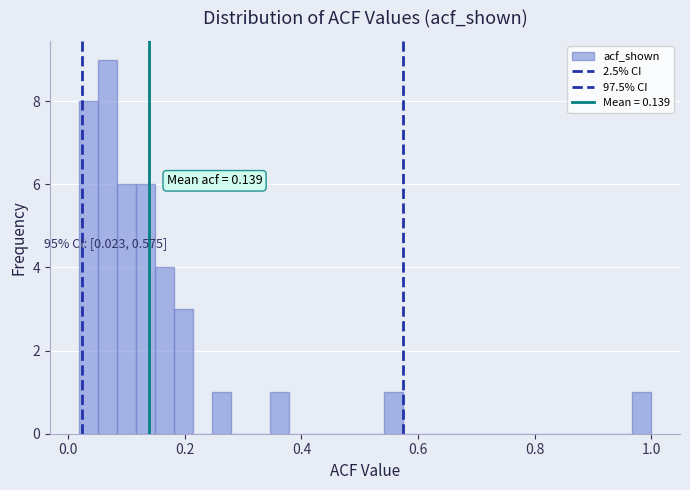

Read against the x-axis, roughly where is the centre of the tallest bar?

0.06